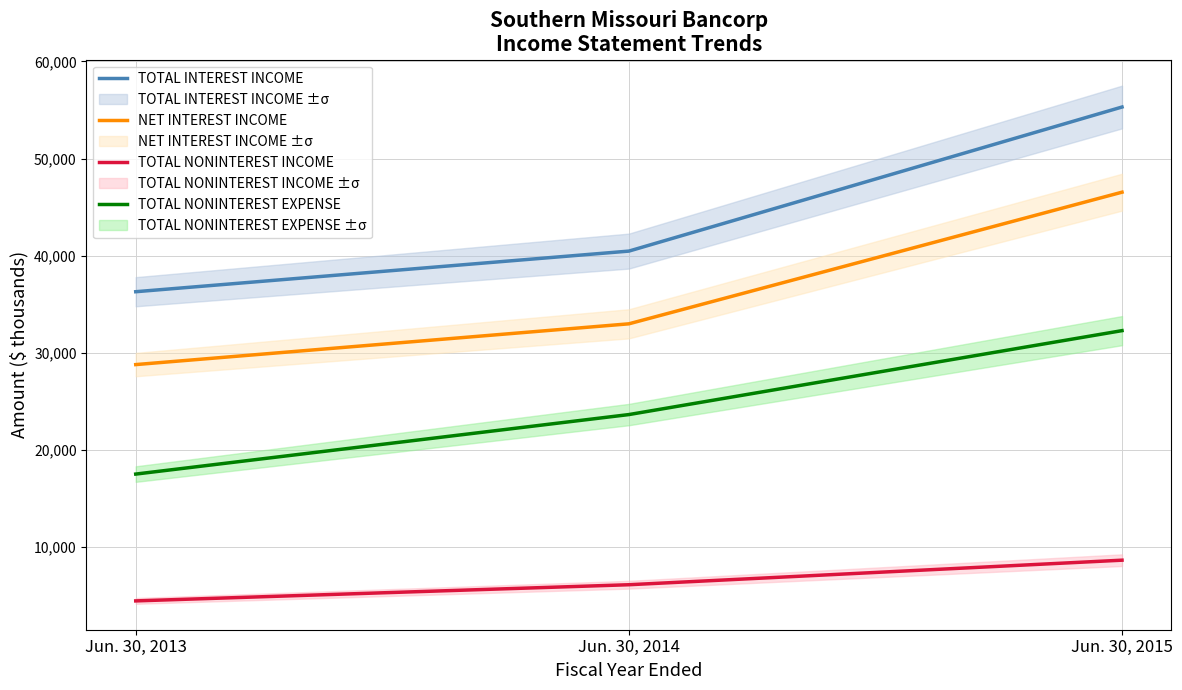

What is the sum of the TOTAL NONINTEREST EXPENSE values at Jun. 30, 2014 and Jun. 30, 2015?

55931